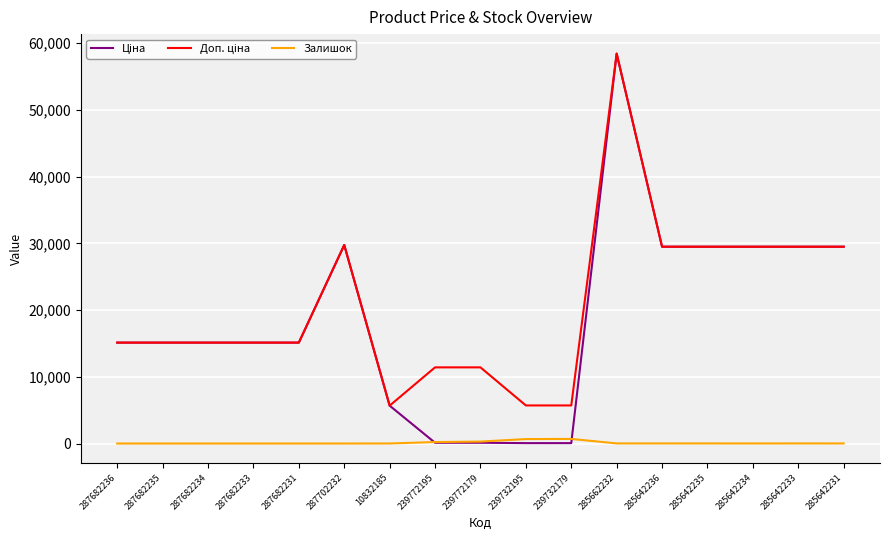

What is the total value across all series at 287682234?

30240.0